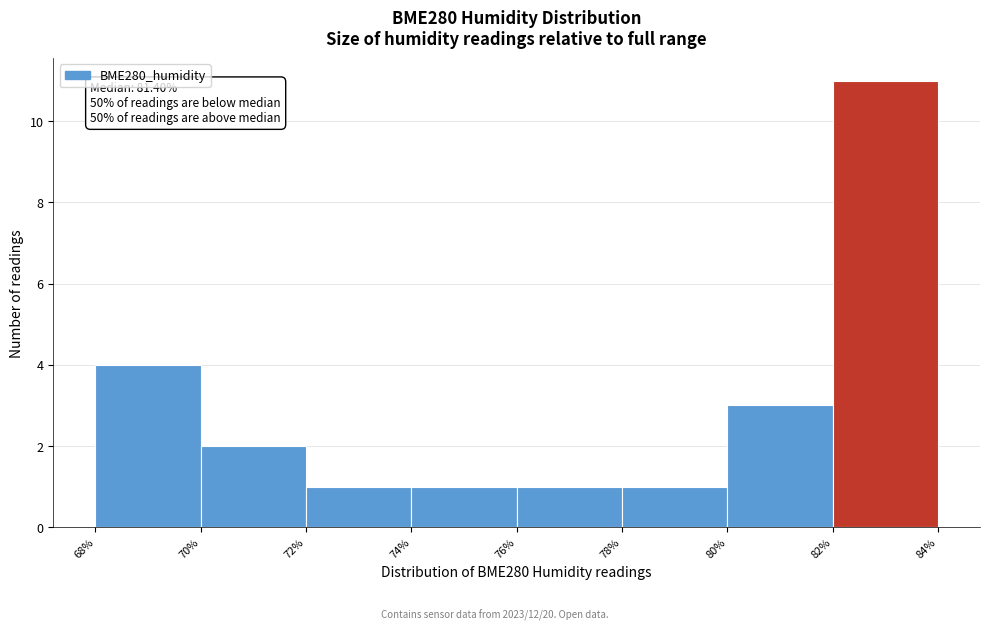

Which range on the x-axis has the tallest bar?

82% to 84%